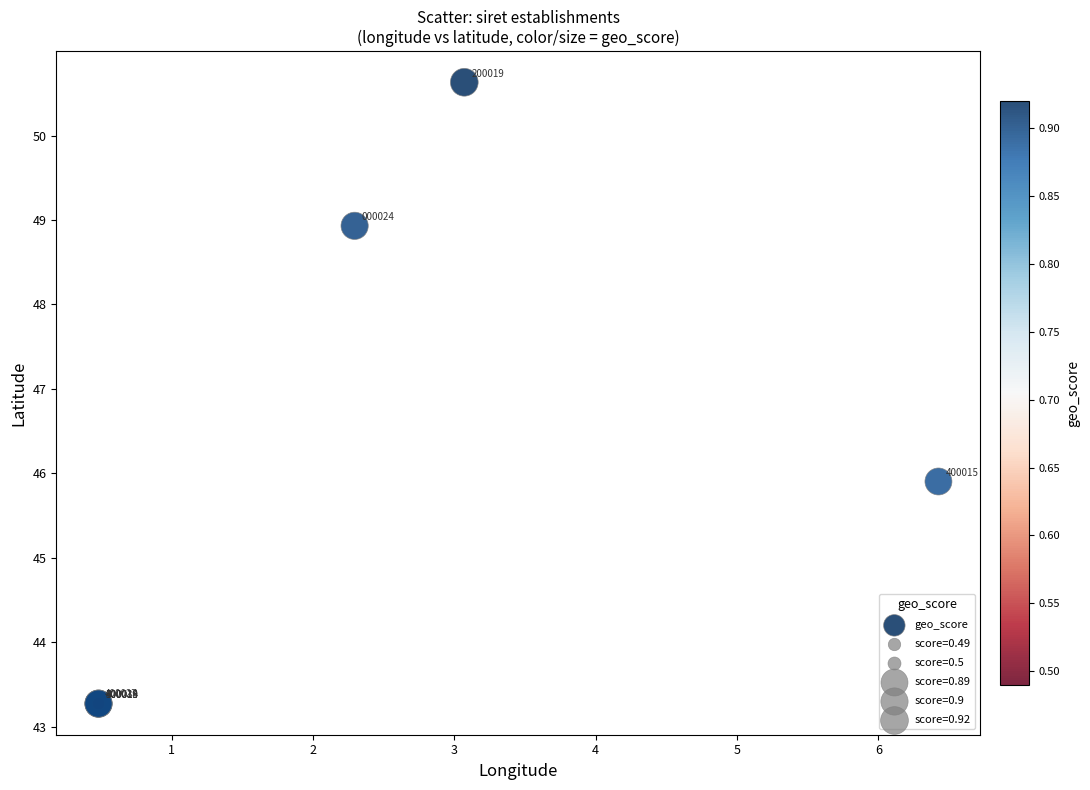

What Y value in the scatter plot is closest to 46?

45.9